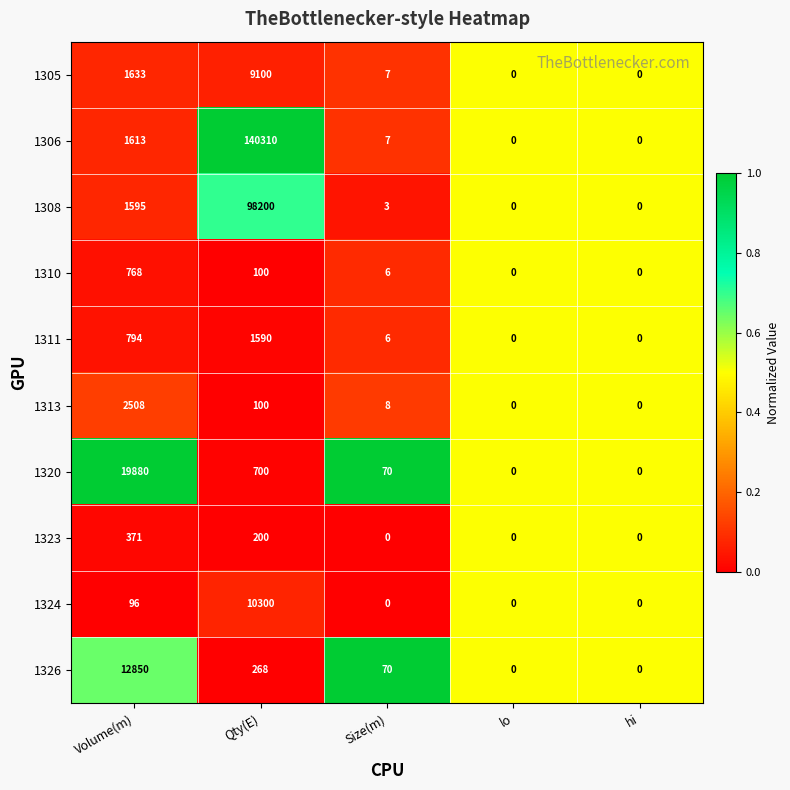

Is it true that 1326 equals 0 at hi?

True